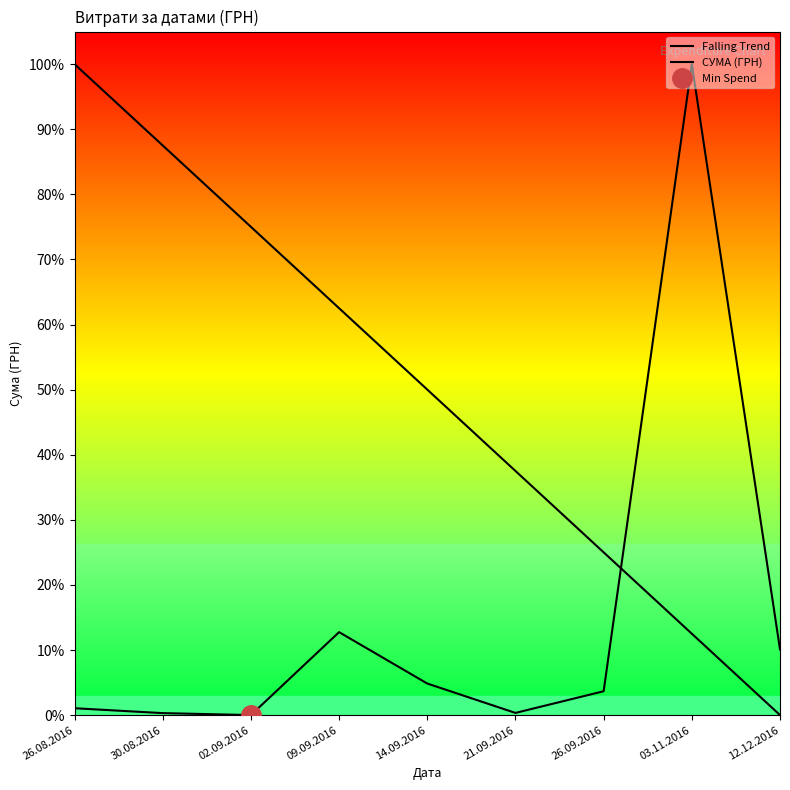

After their last crossing, which series has the higher values: СУМА (ГРН) or Falling Trend?

СУМА (ГРН)